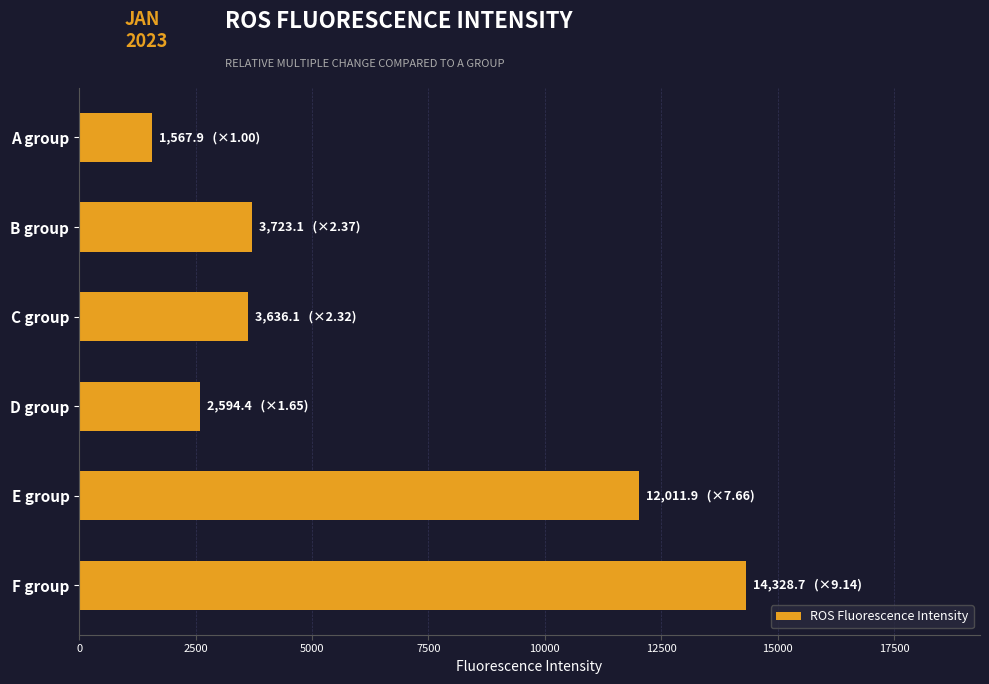

Are the bars grouped side by side (vs. stacked)?

No